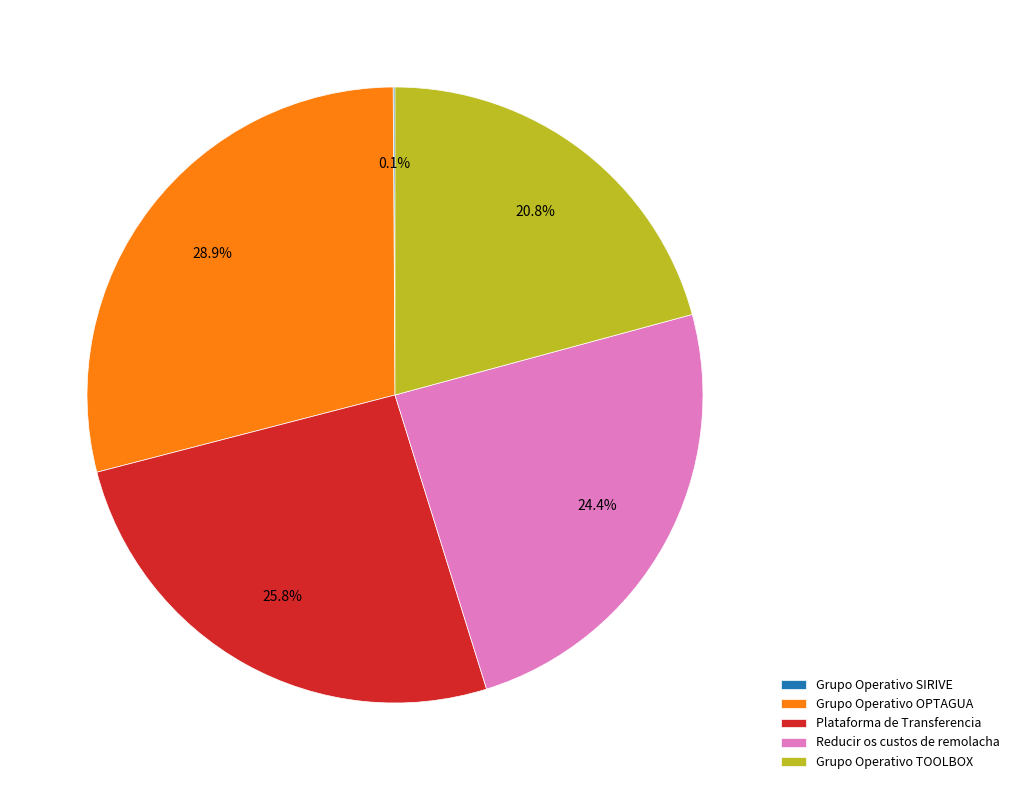

What is the ratio of the value at Grupo Operativo OPTAGUA to the value at Grupo Operativo TOOLBOX?

1.4